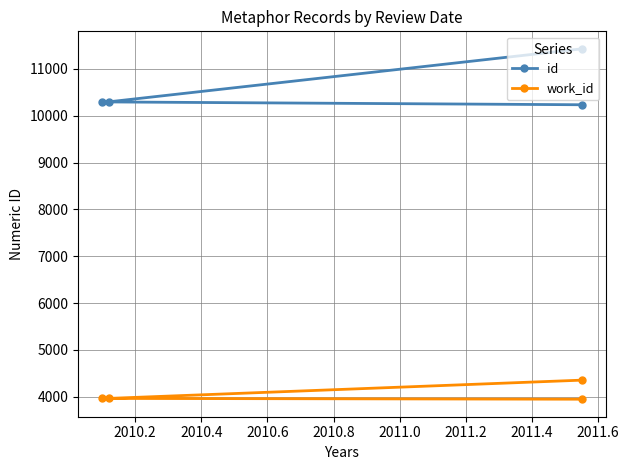

What is the average value of the work_id series?

4056